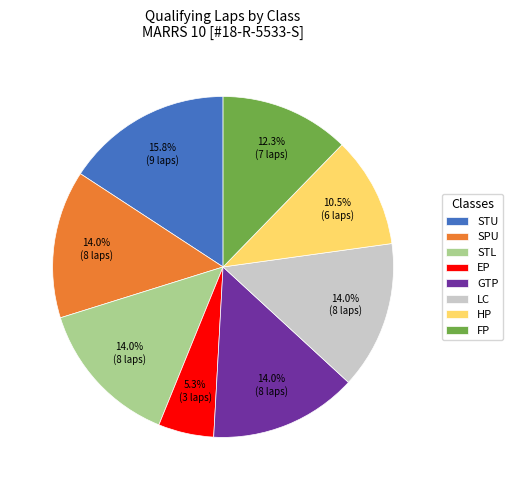

The GTP slice represents 14% of the pie. True or false?

True